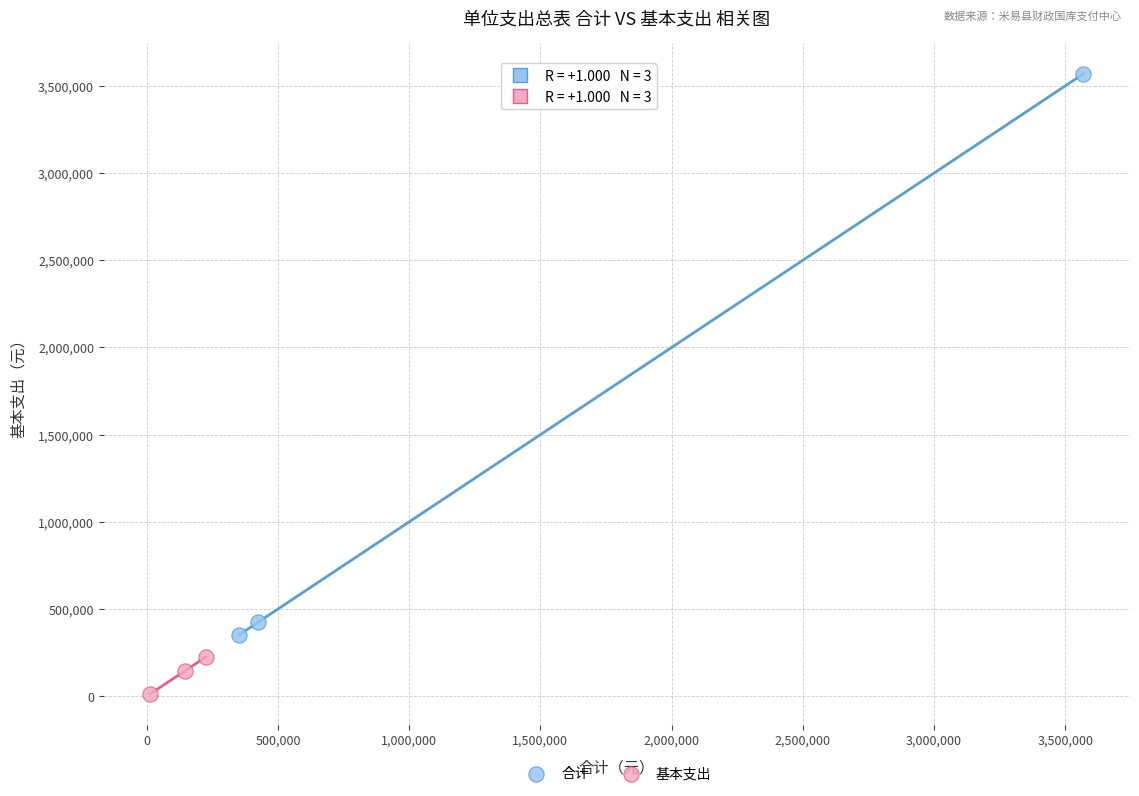

Which series has the widest spread of Y values?

合计